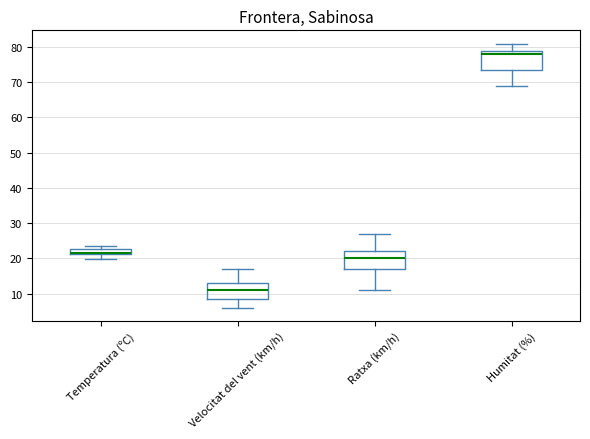

Which box's median line is the highest?

Humitat (%)